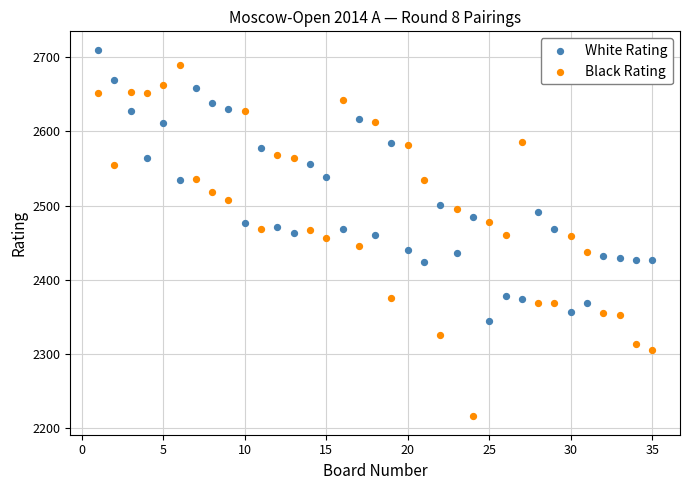

Which series reaches the minimum Y coordinate?

Black Rating